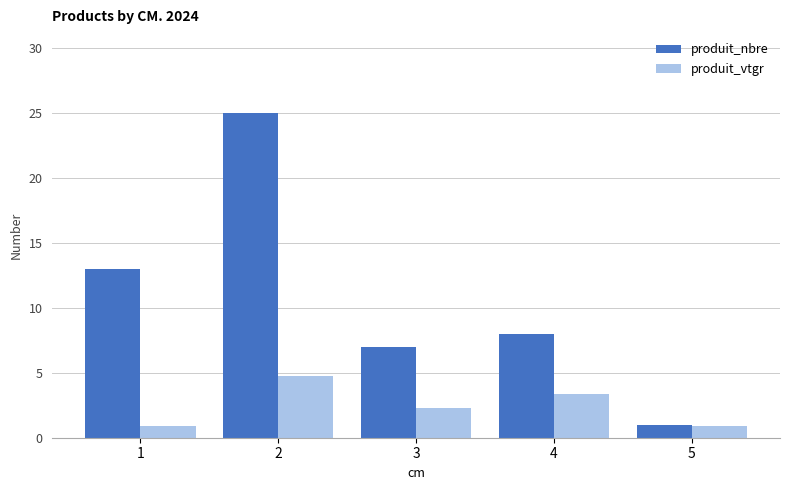

The value of produit_nbre at 1 is 17.8. True or false?

False